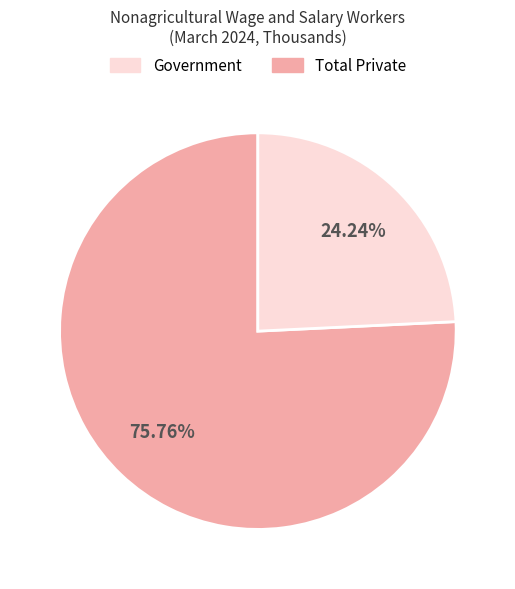

Is there any slice that represents more than half of the pie?

Yes